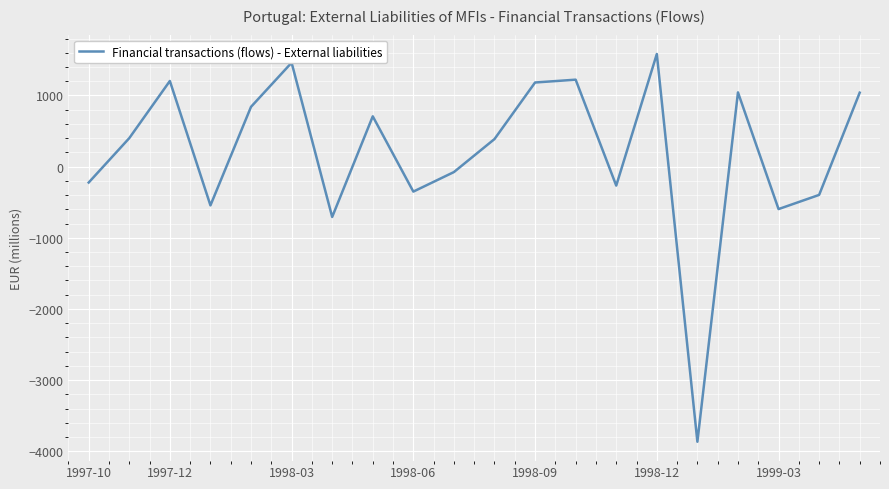

What is the smallest value displayed?

-3866.9